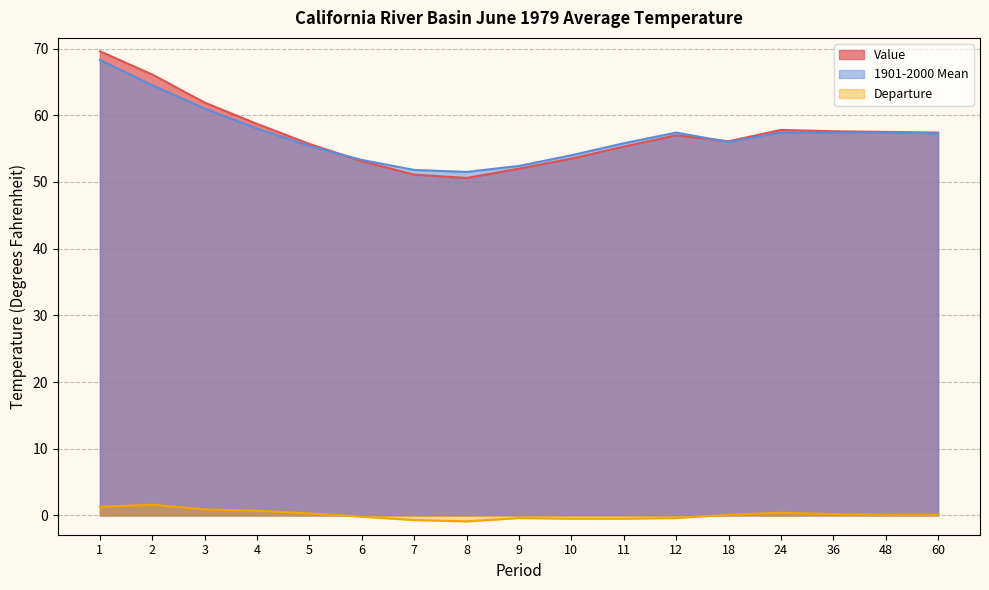

Reading right to left, what are all the values shown in this chart?

Value: 60=57.4	48=57.5	36=57.6	24=57.8	18=56.1	12=57.0	11=55.3	10=53.5	9=52.0	8=50.6	7=51.1	6=53.1	5=55.7	4=58.7	3=61.9	2=66.1	1=69.6
1901-2000 Mean: 60=57.3	48=57.4	36=57.4	24=57.4	18=56.0	12=57.4	11=55.8	10=54.0	9=52.4	8=51.5	7=51.8	6=53.3	5=55.4	4=58.0	3=61.0	2=64.5	1=68.3
Departure: 60=0.1	48=0.1	36=0.2	24=0.4	18=0.1	12=-0.4	11=-0.5	10=-0.5	9=-0.4	8=-0.9	7=-0.7	6=-0.2	5=0.3	4=0.7	3=0.9	2=1.6	1=1.3